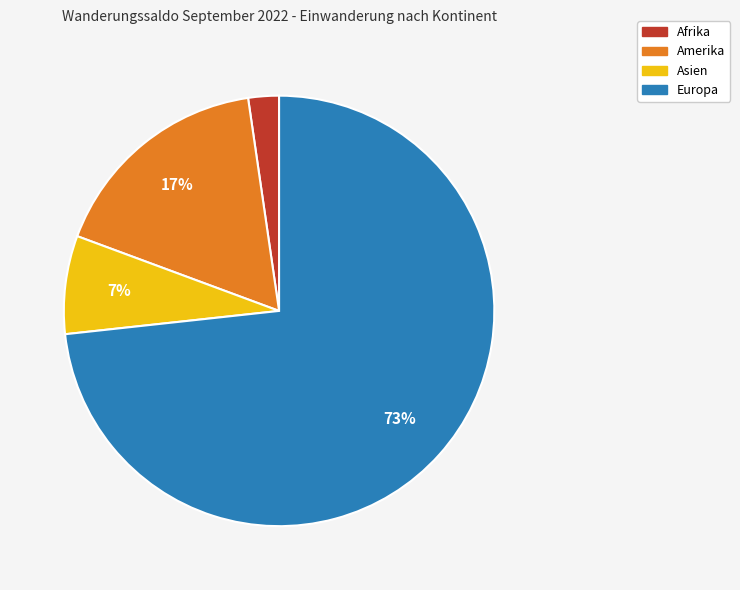

Does any single category account for the majority?

Yes